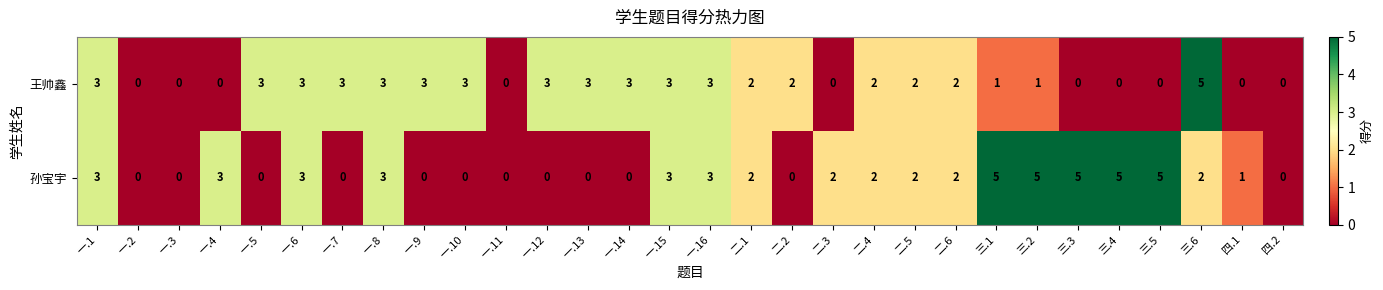

What is the highest value of the 孙宝宇 series?

5